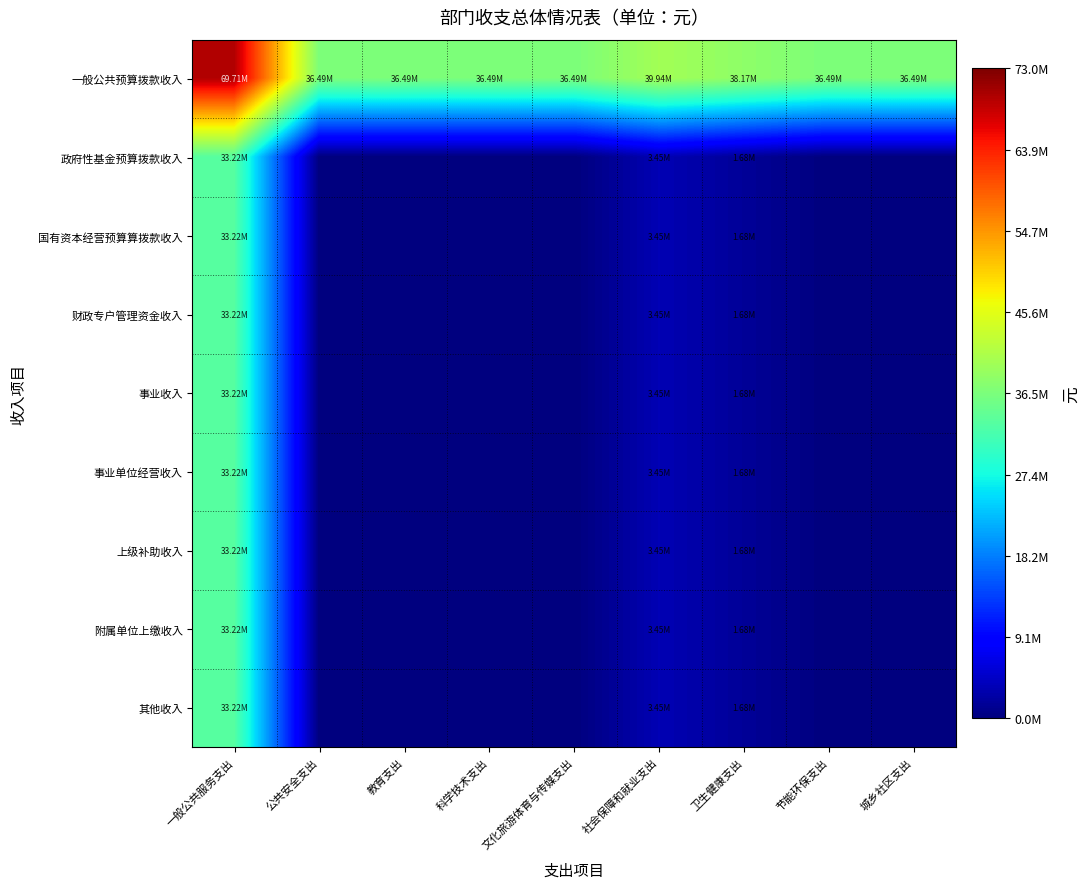

Reading right to left, extract all data points from this chart.

一般公共预算拨款收入: 城乡社区支出=36490096.0	节能环保支出=36490096.0	卫生健康支出=38170754.5	社会保障和就业支出=39940170.5	文化旅游体育与传媒支出=36490096.0	科学技术支出=36490096.0	教育支出=36490096.0	公共安全支出=36490096.0	一般公共服务支出=69708786.0
政府性基金预算拨款收入: 城乡社区支出=0.0	节能环保支出=0.0	卫生健康支出=1680658.5	社会保障和就业支出=3450074.5	文化旅游体育与传媒支出=0.0	科学技术支出=0.0	教育支出=0.0	公共安全支出=0.0	一般公共服务支出=33218690.0
国有资本经营预算算拨款收入: 城乡社区支出=0.0	节能环保支出=0.0	卫生健康支出=1680658.5	社会保障和就业支出=3450074.5	文化旅游体育与传媒支出=0.0	科学技术支出=0.0	教育支出=0.0	公共安全支出=0.0	一般公共服务支出=33218690.0
财政专户管理资金收入: 城乡社区支出=0.0	节能环保支出=0.0	卫生健康支出=1680658.5	社会保障和就业支出=3450074.5	文化旅游体育与传媒支出=0.0	科学技术支出=0.0	教育支出=0.0	公共安全支出=0.0	一般公共服务支出=33218690.0
事业收入: 城乡社区支出=0.0	节能环保支出=0.0	卫生健康支出=1680658.5	社会保障和就业支出=3450074.5	文化旅游体育与传媒支出=0.0	科学技术支出=0.0	教育支出=0.0	公共安全支出=0.0	一般公共服务支出=33218690.0
事业单位经营收入: 城乡社区支出=0.0	节能环保支出=0.0	卫生健康支出=1680658.5	社会保障和就业支出=3450074.5	文化旅游体育与传媒支出=0.0	科学技术支出=0.0	教育支出=0.0	公共安全支出=0.0	一般公共服务支出=33218690.0
上级补助收入: 城乡社区支出=0.0	节能环保支出=0.0	卫生健康支出=1680658.5	社会保障和就业支出=3450074.5	文化旅游体育与传媒支出=0.0	科学技术支出=0.0	教育支出=0.0	公共安全支出=0.0	一般公共服务支出=33218690.0
附属单位上缴收入: 城乡社区支出=0.0	节能环保支出=0.0	卫生健康支出=1680658.5	社会保障和就业支出=3450074.5	文化旅游体育与传媒支出=0.0	科学技术支出=0.0	教育支出=0.0	公共安全支出=0.0	一般公共服务支出=33218690.0
其他收入: 城乡社区支出=0.0	节能环保支出=0.0	卫生健康支出=1680658.5	社会保障和就业支出=3450074.5	文化旅游体育与传媒支出=0.0	科学技术支出=0.0	教育支出=0.0	公共安全支出=0.0	一般公共服务支出=33218690.0